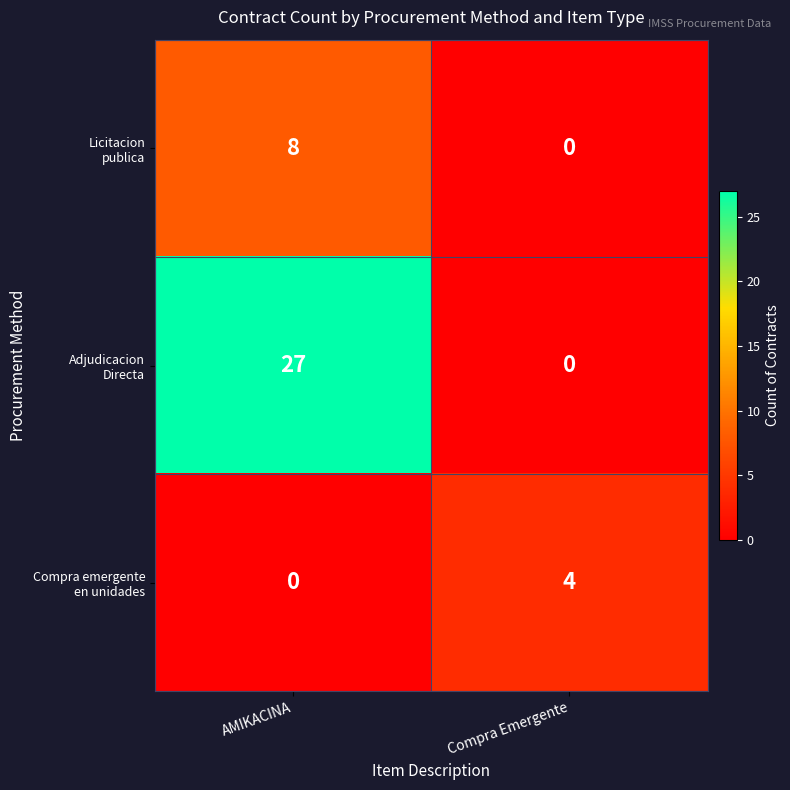

What is the total value across all series at AMIKACINA?

35